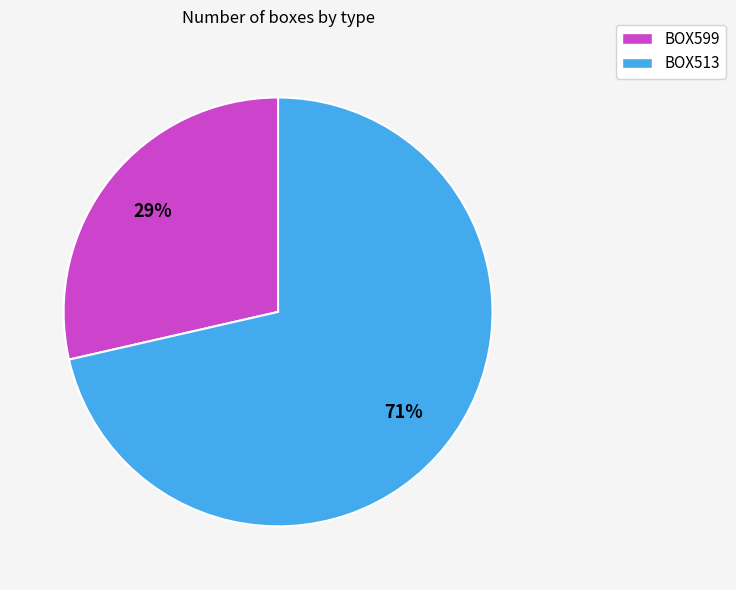

Does BOX513 represent more than half of the total?

Yes